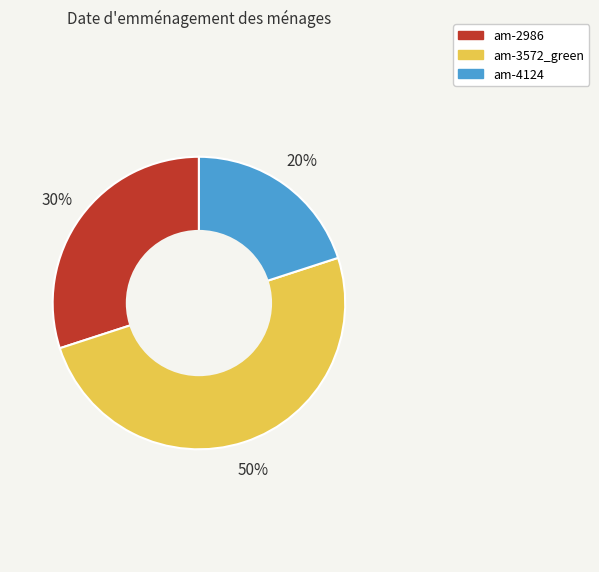

To the nearest percent, what percentage of the pie is am-3572_green?

50%